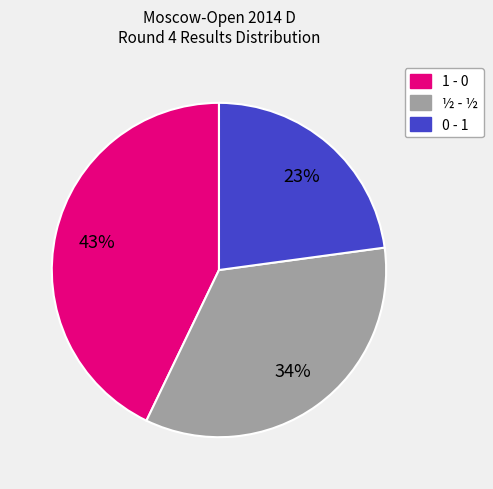

To the nearest percent, what is the difference between the 0 - 1 and 1 - 0 slice percentages?

20%